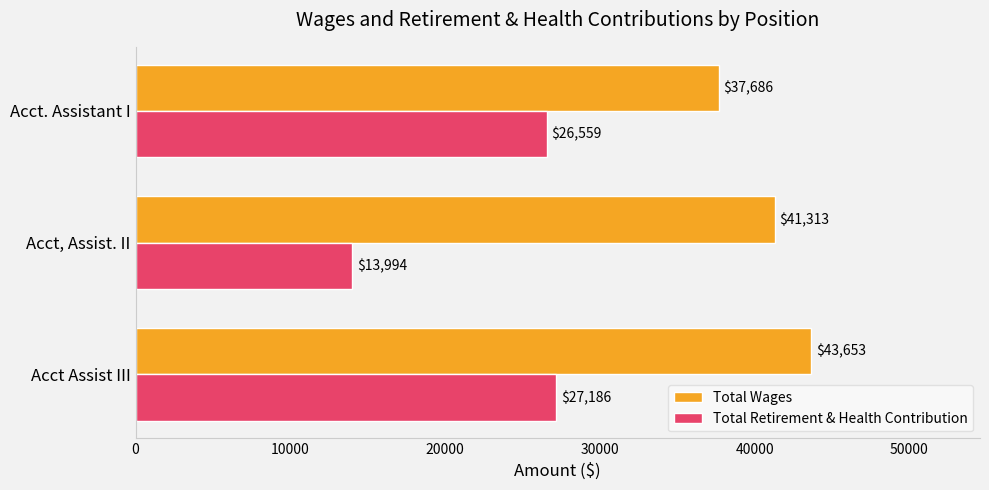

True or false: Total Retirement & Health Contribution has a value of 7843 at Acct. Assistant I.

False